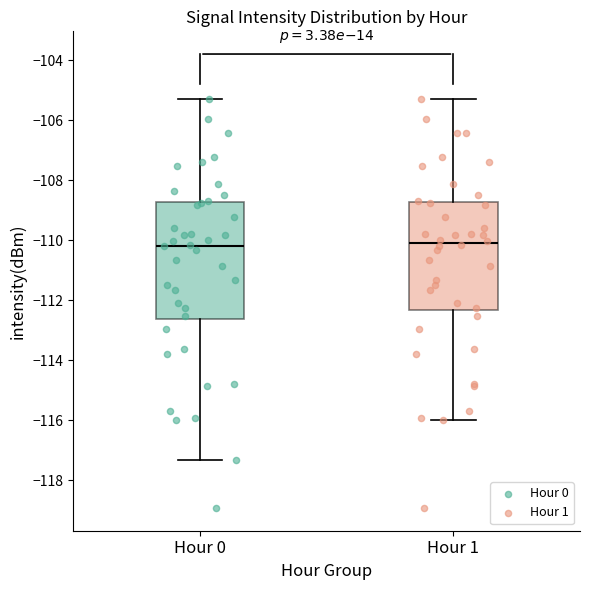

Which box is the tallest, from its lower edge to its upper edge?

Hour 0